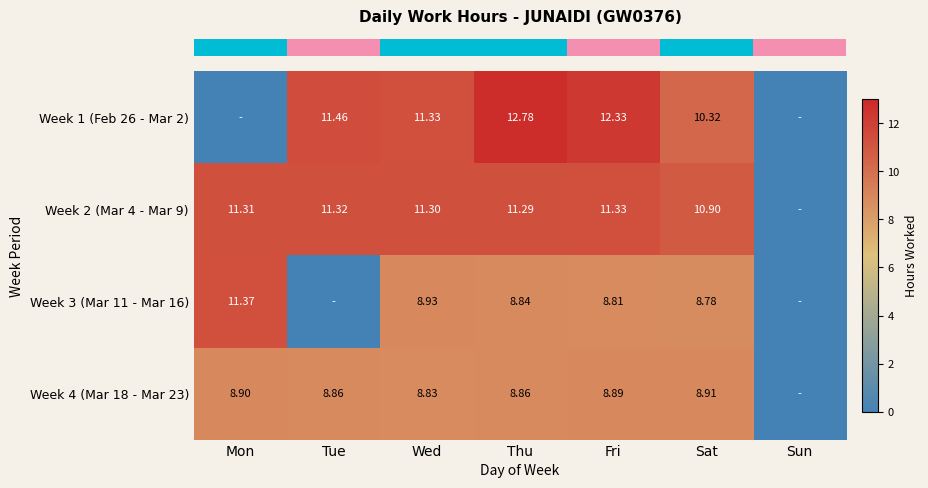

Rank the categories by row_0 value from highest to lowest.

Thu, Fri, Tue, Wed, Sat, Mon, Sun